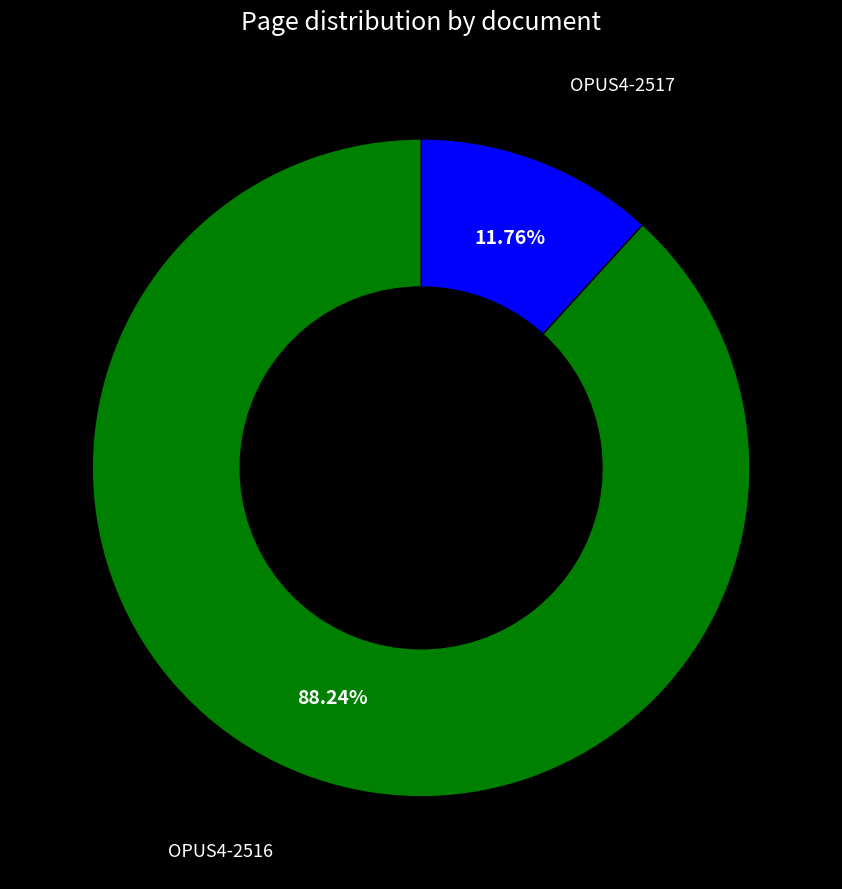

Is there a majority slice in this chart?

Yes